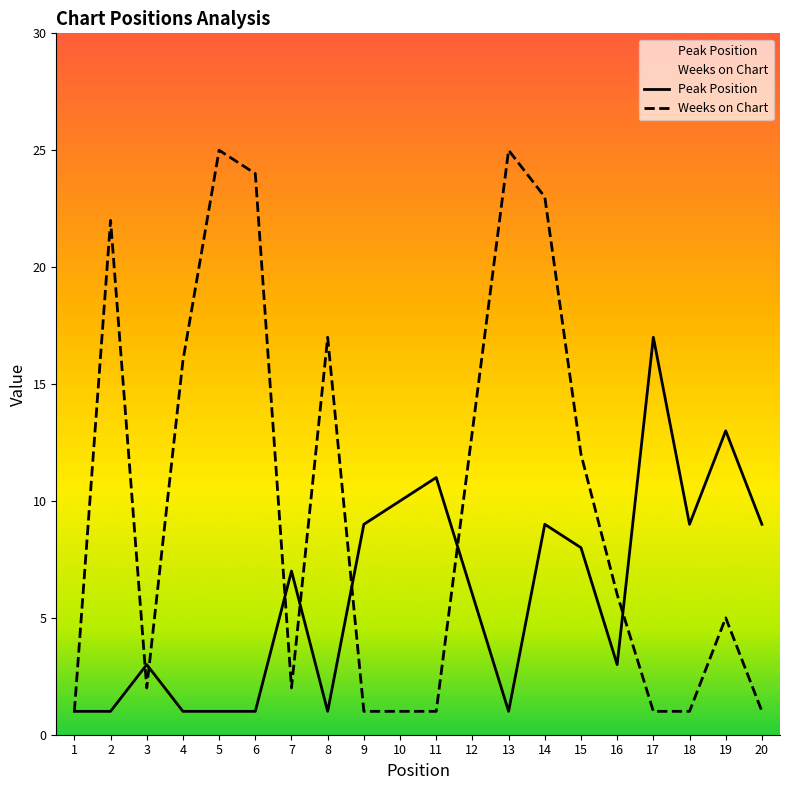

How many lines are shown in the chart?

2